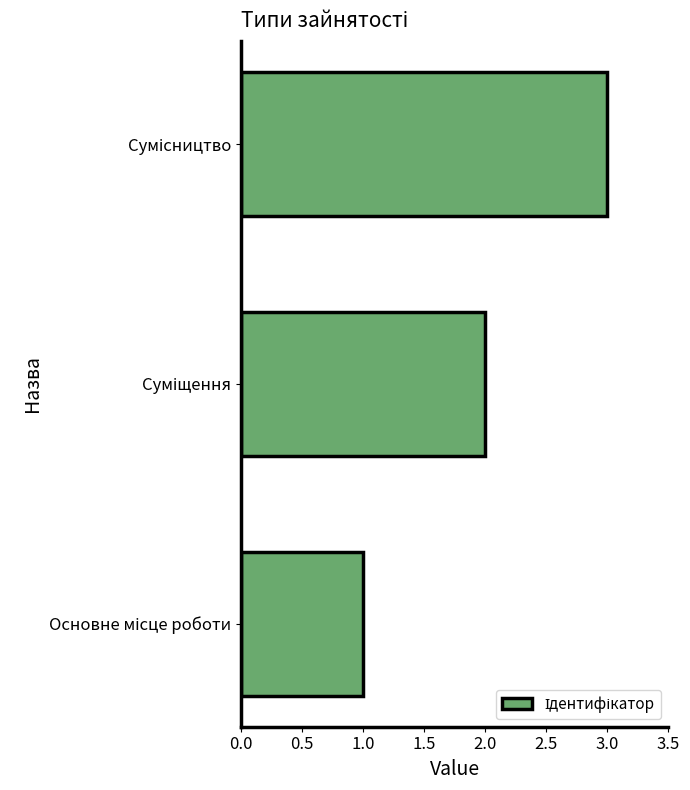

What is the maximum value shown in the chart?

3